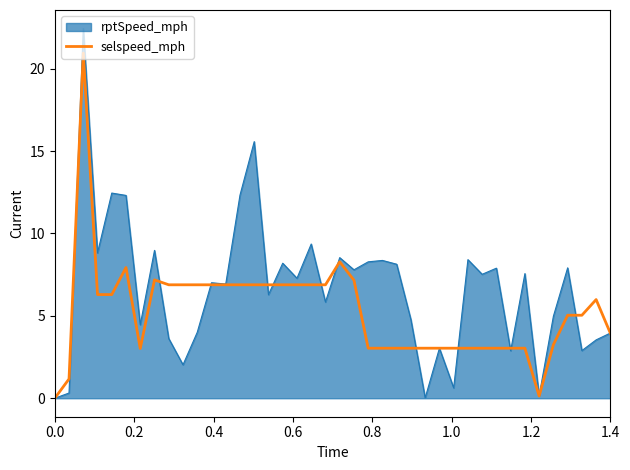

What is the highest value of the selspeed_mph series?

20.9